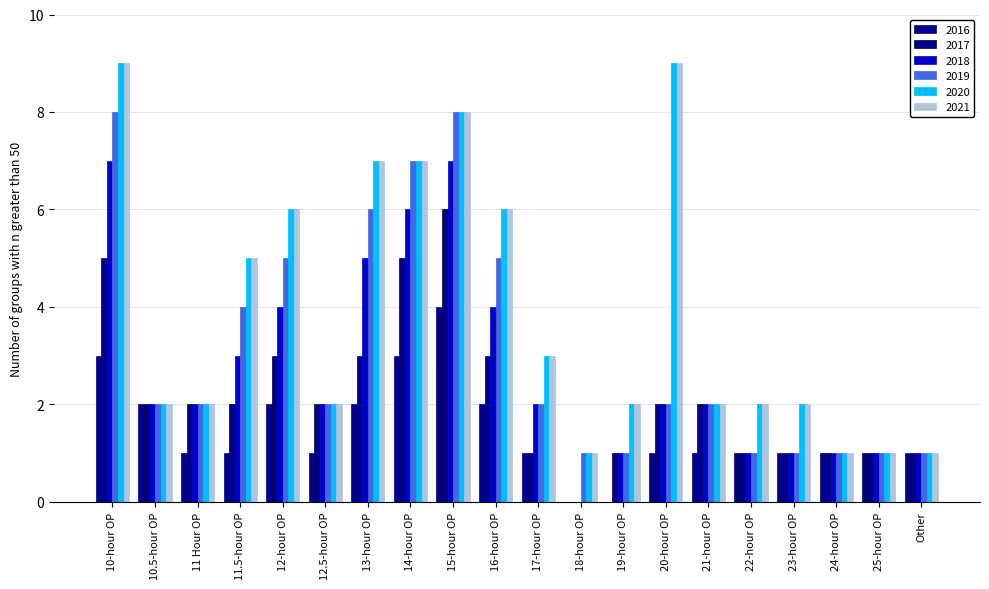

Count the 2017 values in the range 1 to 3.

16